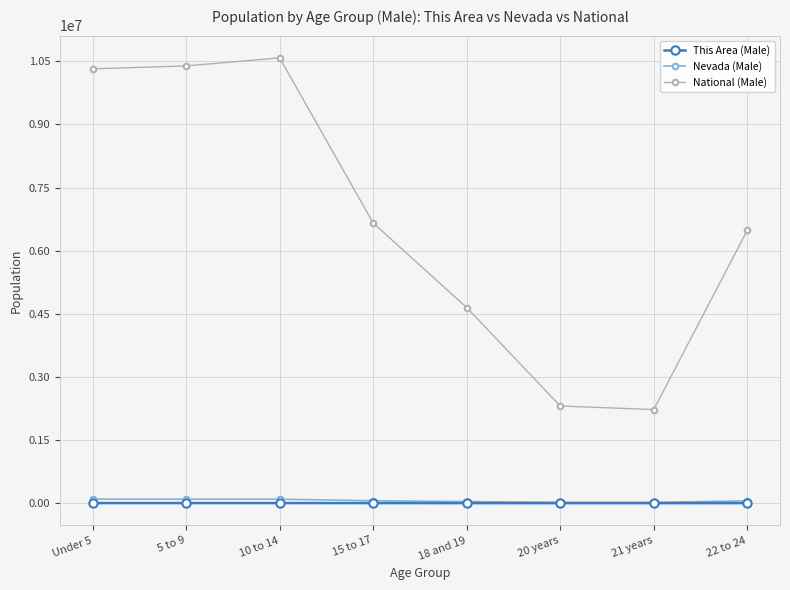

Which series has the largest range (max minus min)?

National (Male)